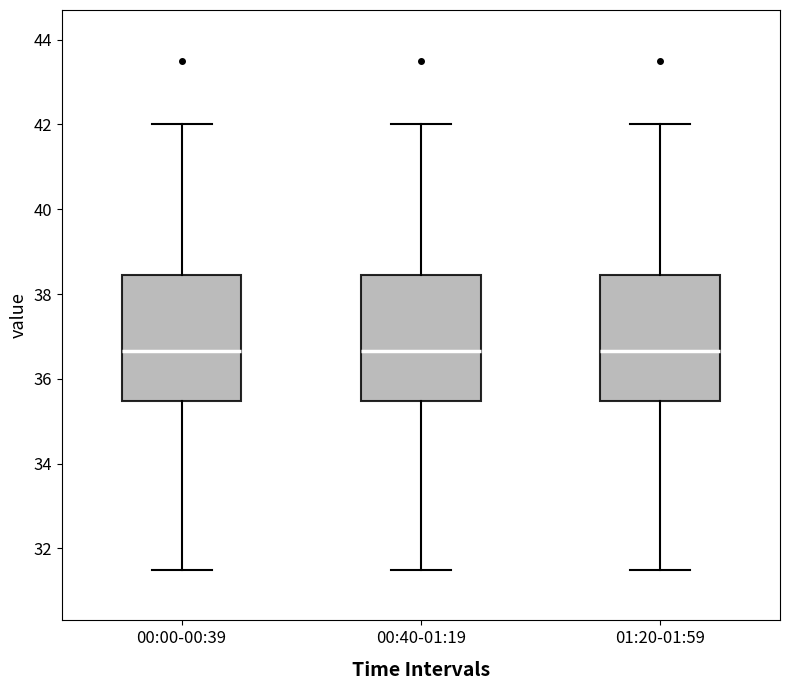

Where does the median line of the box for 01:20-01:59 sit on the y-axis? The values are not printed on the chart, so give them approximately, as read against the axis.

36.6